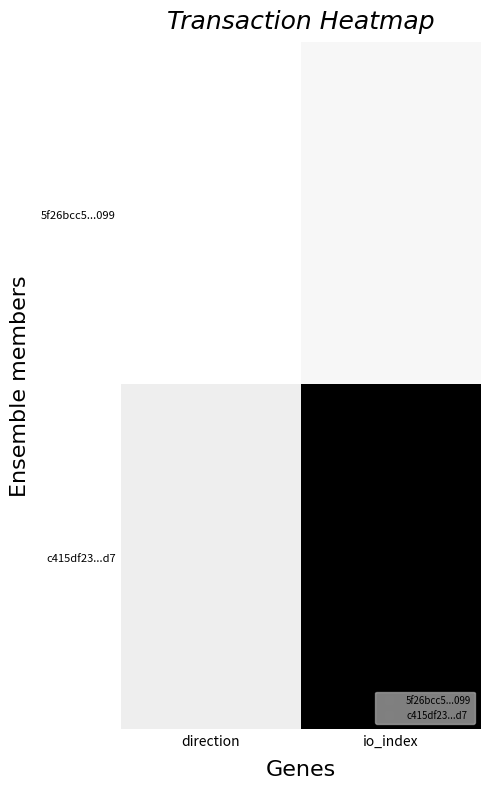

Reading right to left, what are all the values shown in this chart?

5f26bcc5...099: io_index=0.0	direction=0.0
c415df23...d7: io_index=1.0	direction=0.1